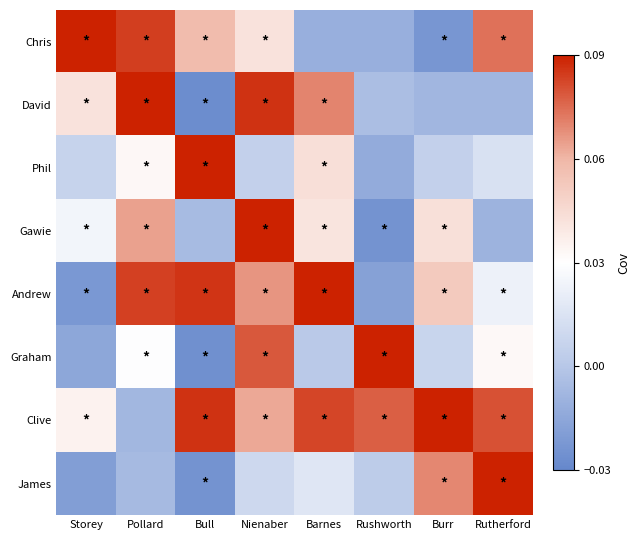

Which series has the largest total across all categories?

Clive